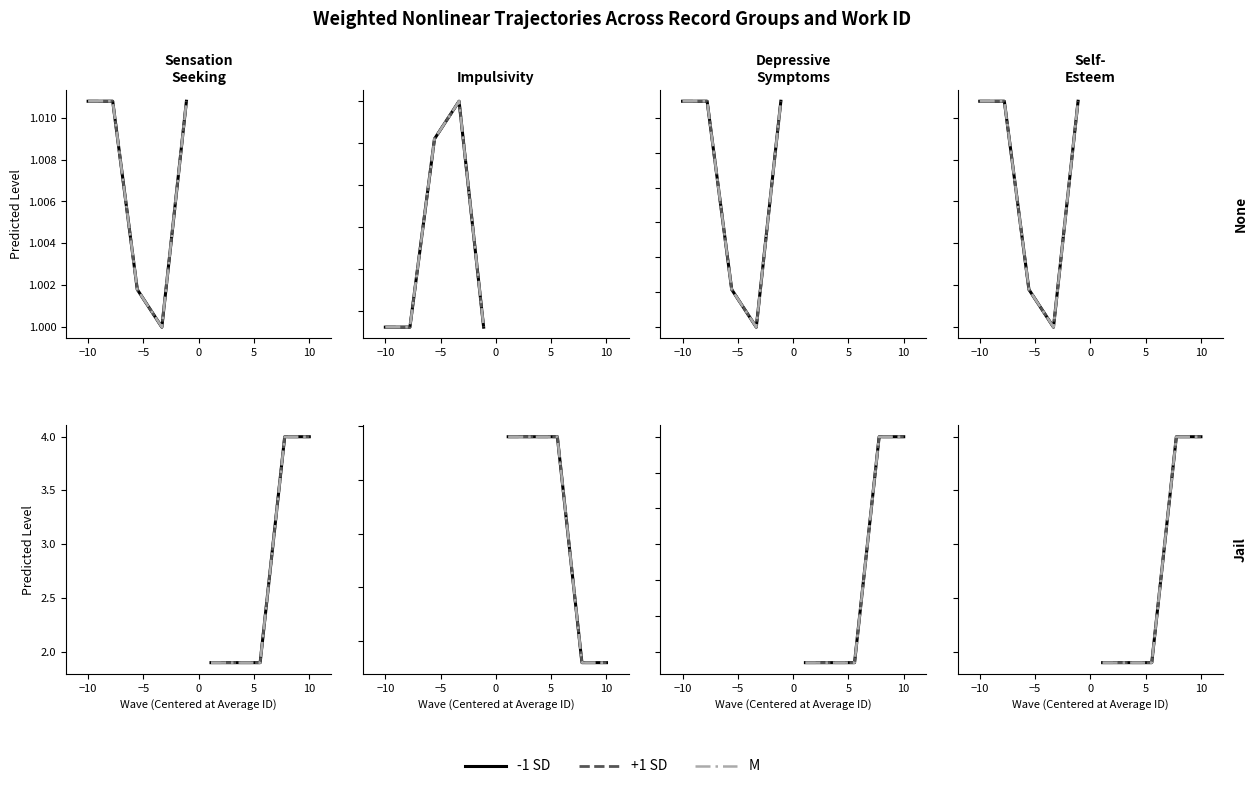

Which has a higher value, 5 or 0?

5